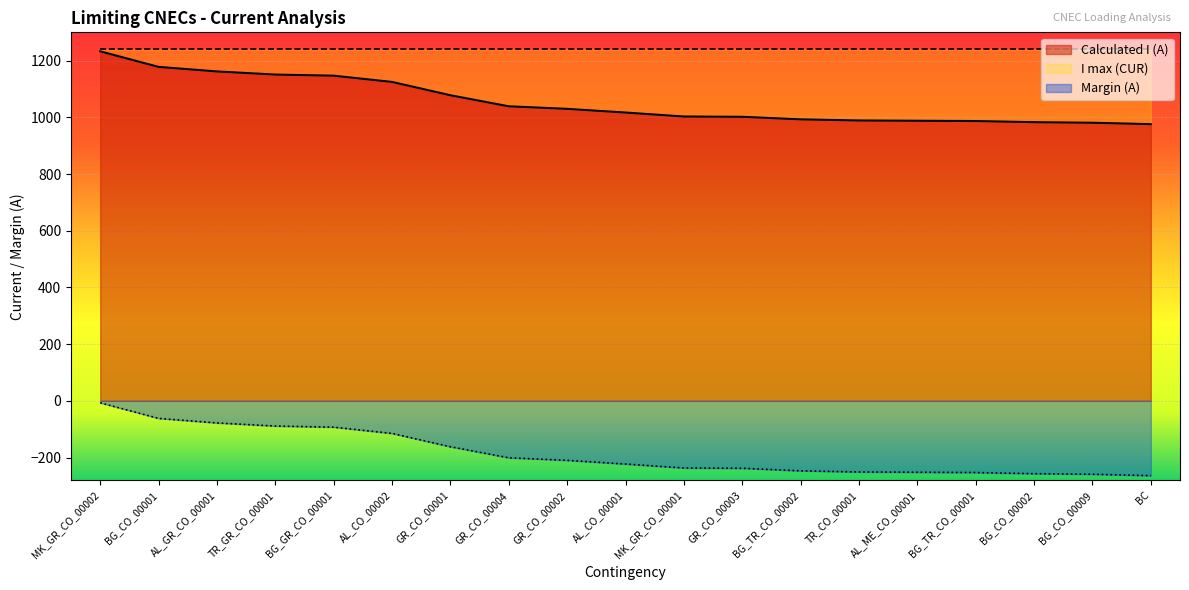

What is the average value of the Margin (A) series?

-184